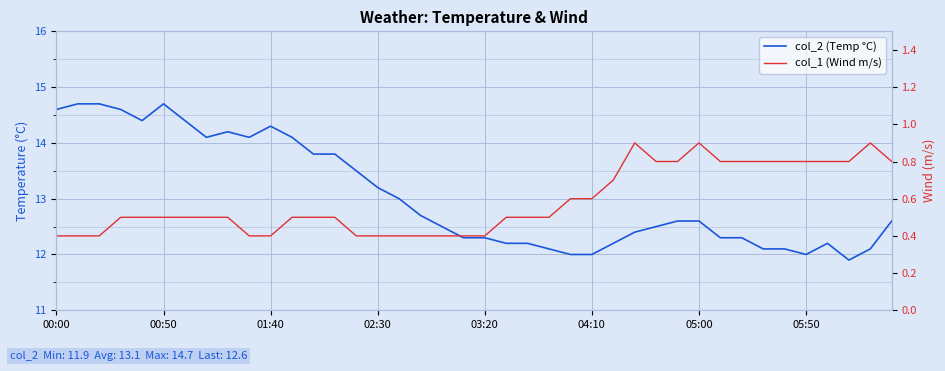

At which category does col_1 (Wind m/s) reach its first local peak?

27